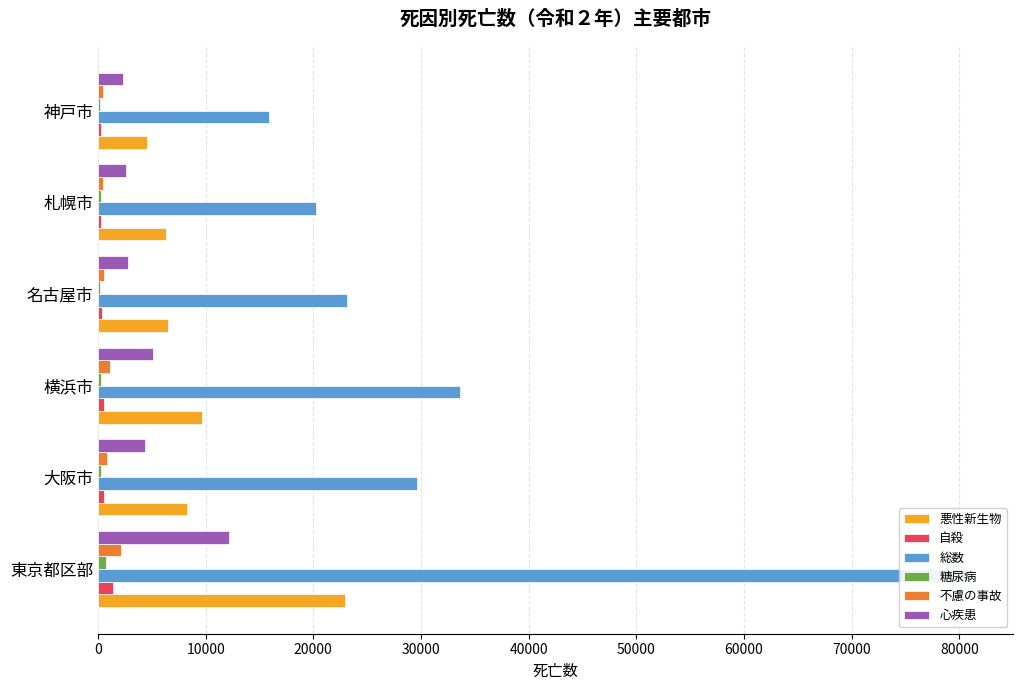

Is it true that 悪性新生物 equals 7968 at 神戸市?

False